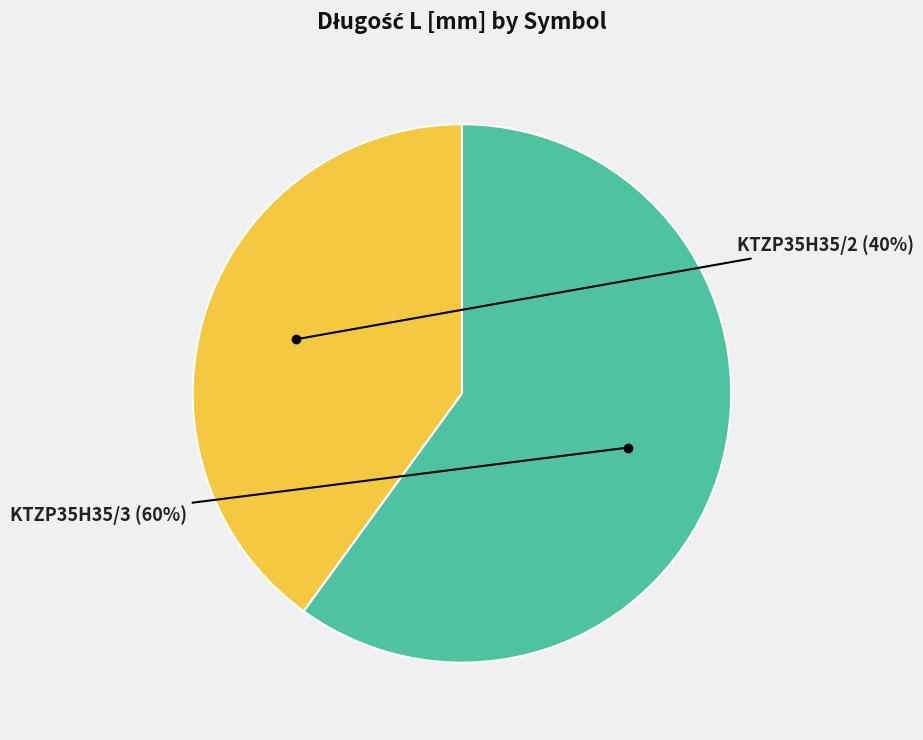

Rank the categories by value from lowest to highest.

KTZP35H35/2, KTZP35H35/3